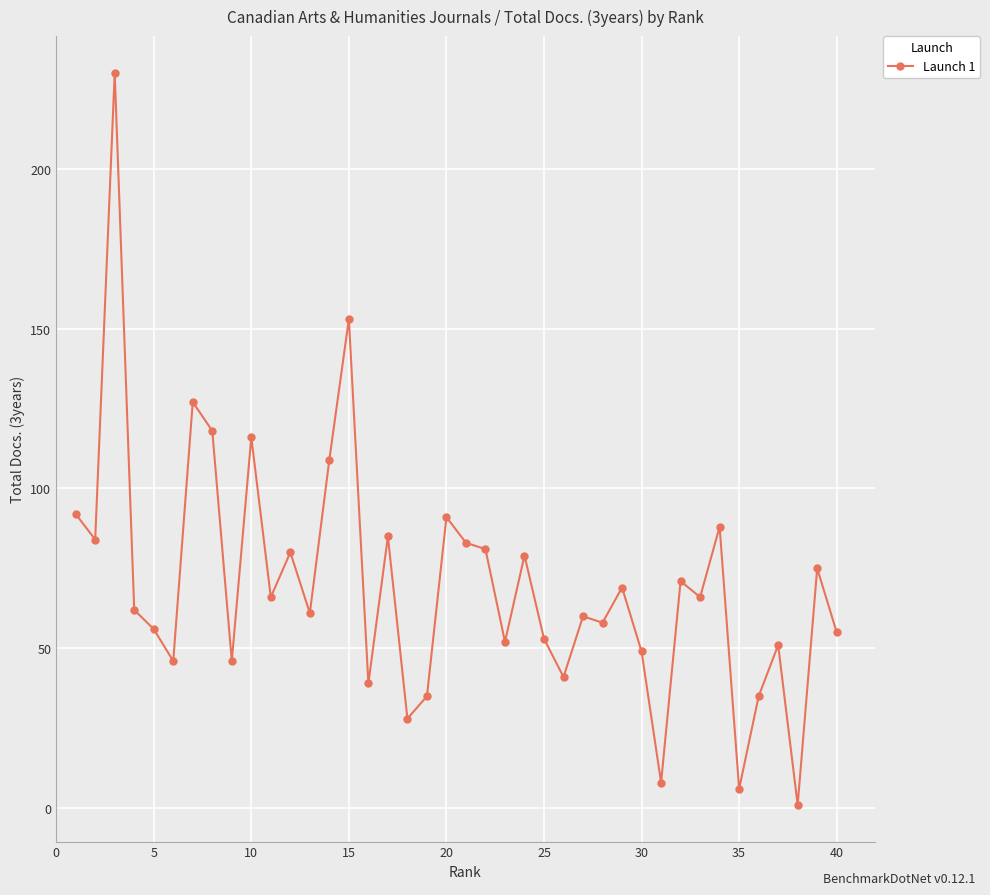

True or false: the data has more than 2 interior local peaks.

True